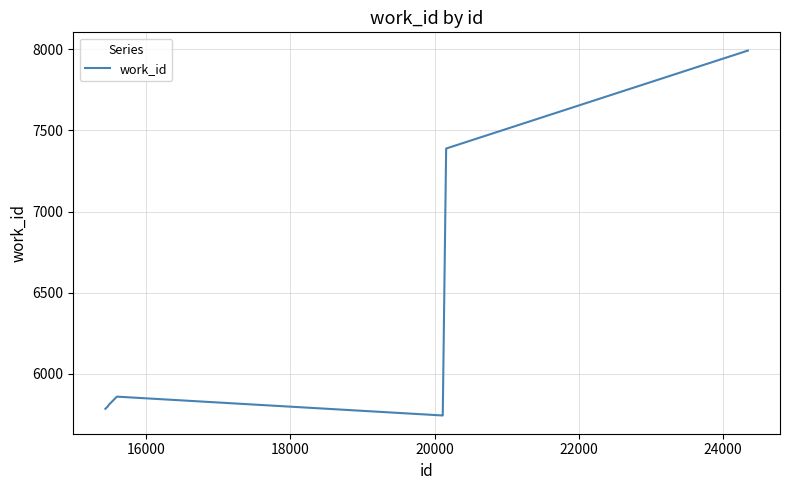

What is the maximum value shown in the chart?

7991